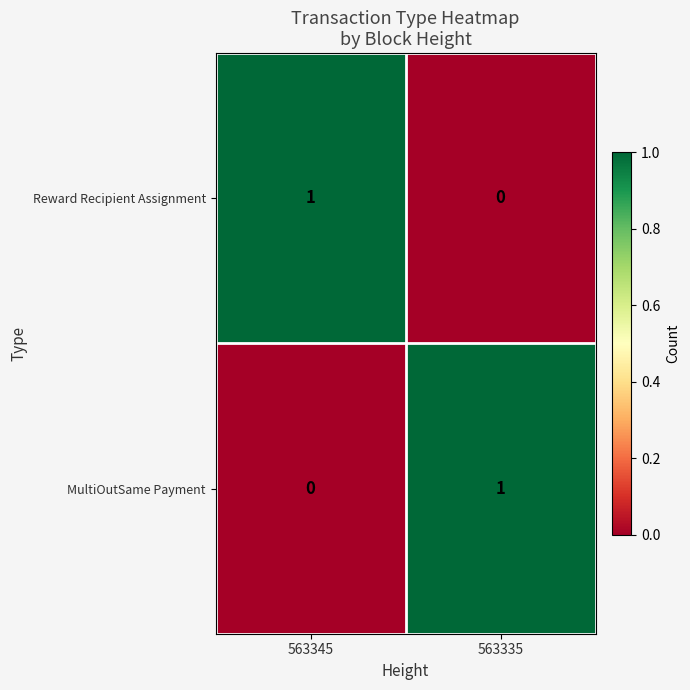

Rank the series at 563345 from highest to lowest value.

Reward Recipient Assignment, MultiOutSame Payment